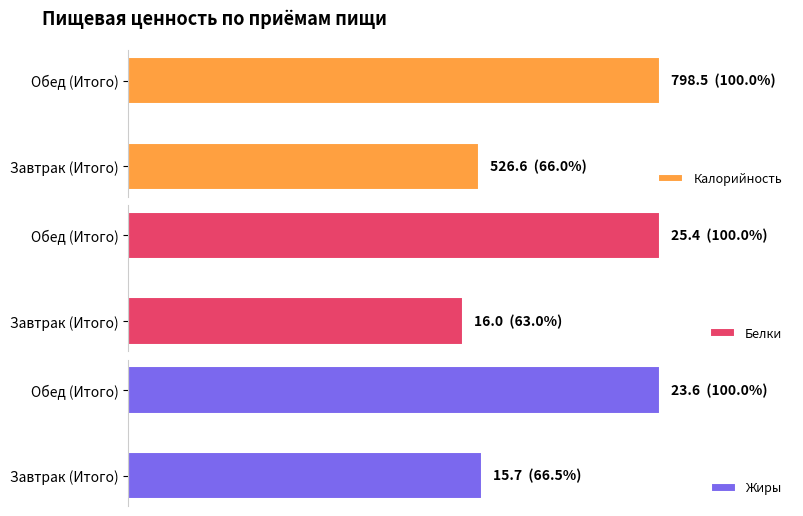

What is the value of the Жиры bar at the 2nd from the left?

23.6